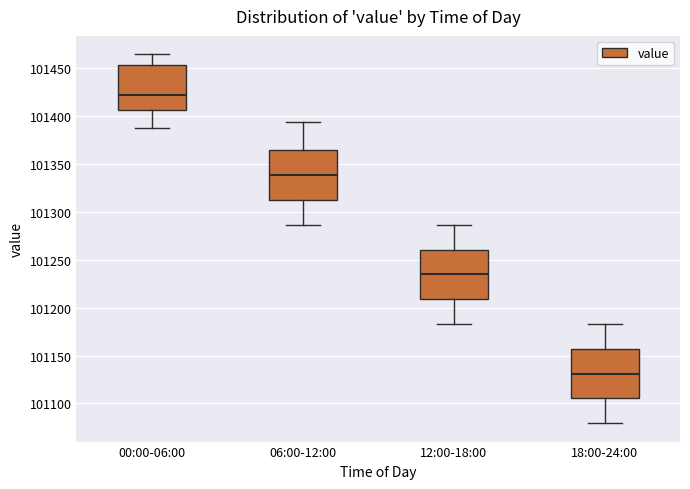

Which box's median line is the lowest?

18:00-24:00